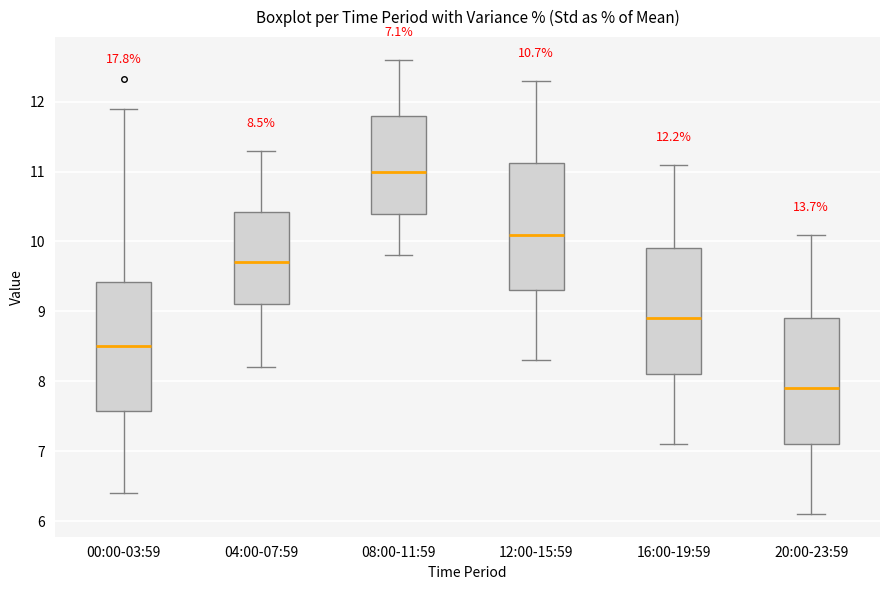

Which box has the lowest median line?

20:00-23:59